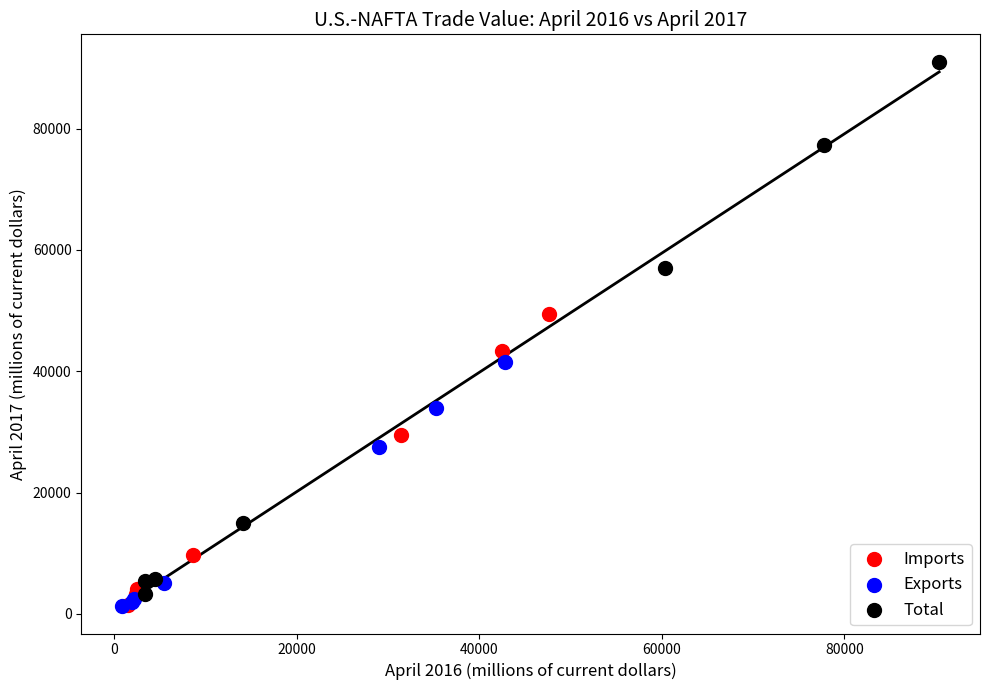

Which series has the largest Y range (max minus min)?

Total